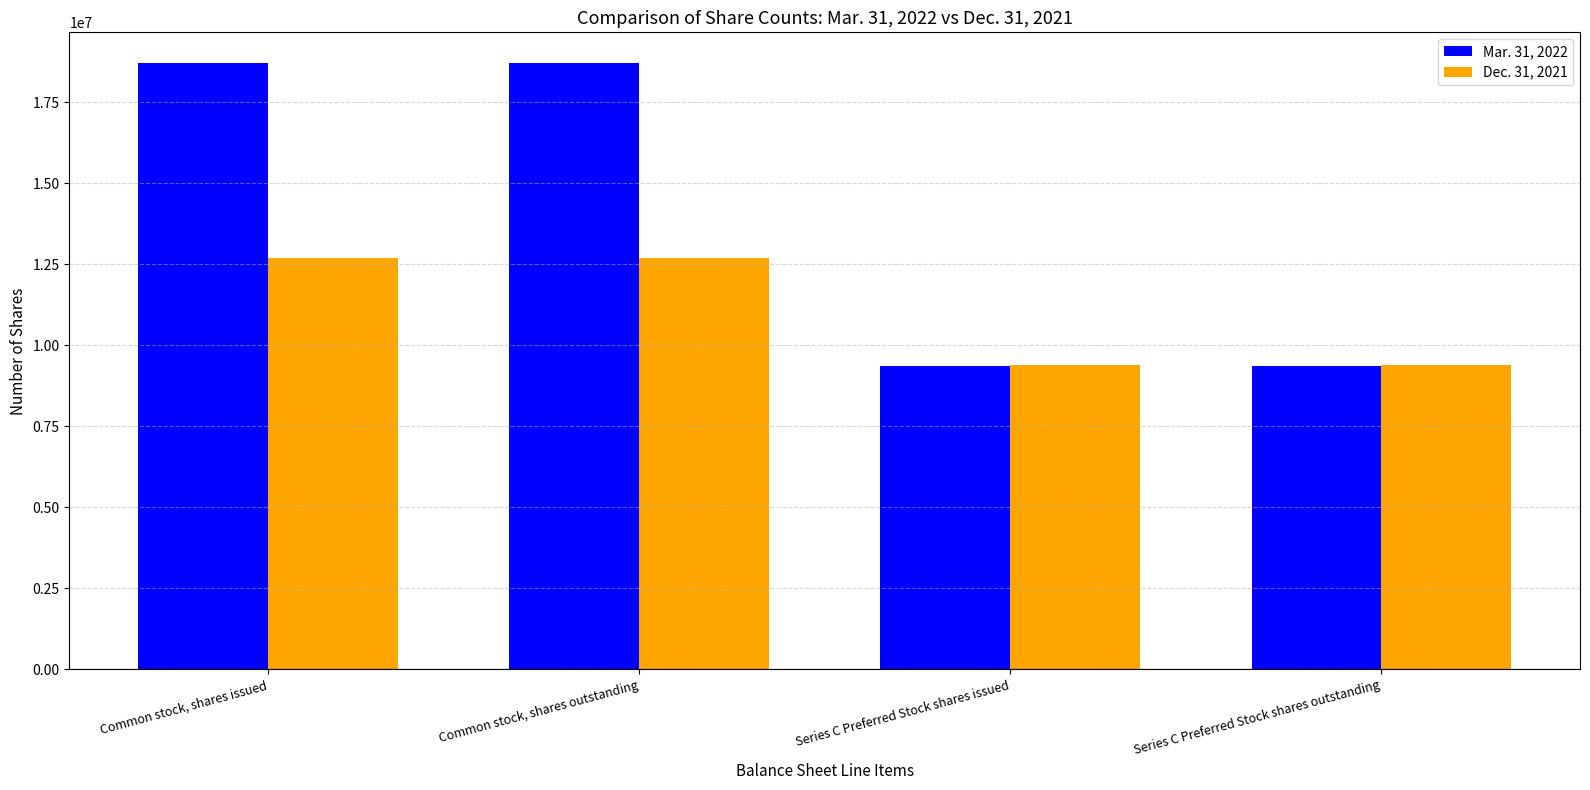

List the series in order of their overall mean, lowest first.

Dec. 31, 2021, Mar. 31, 2022